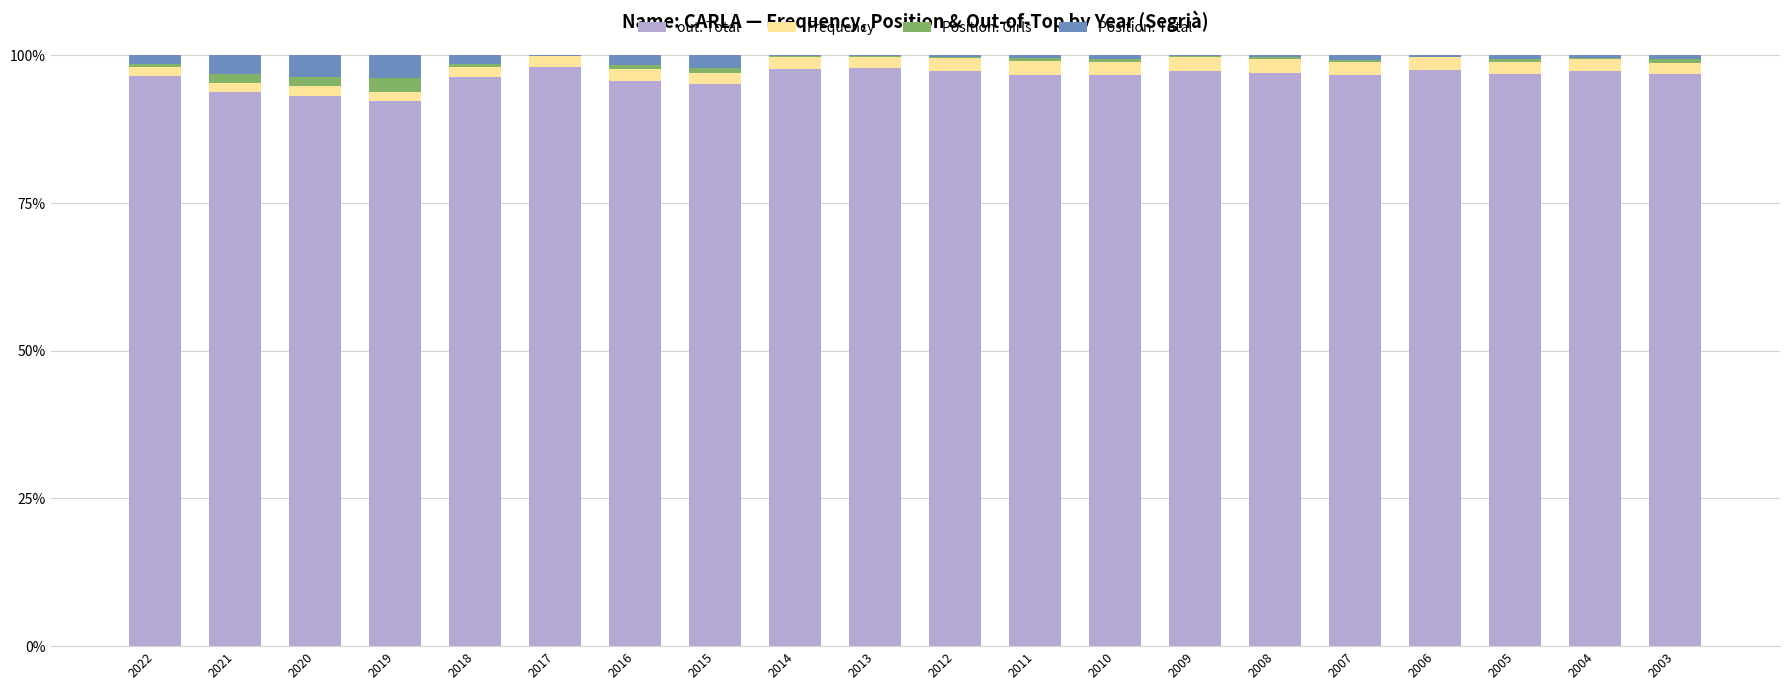

What is the highest value of the out. Total series?

98.0